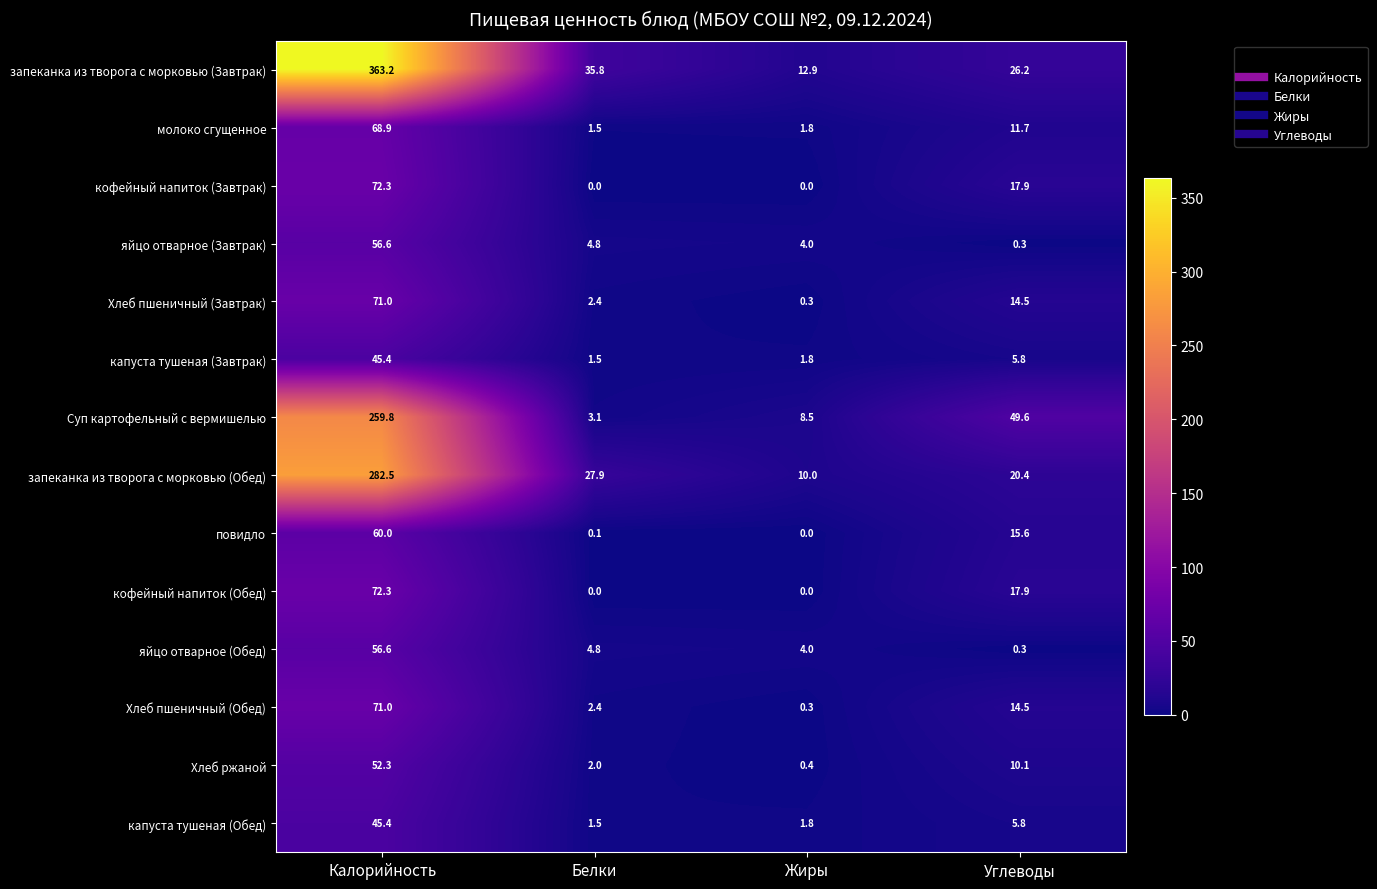

Which category has the highest value in the Хлеб ржаной series?

Калорийность